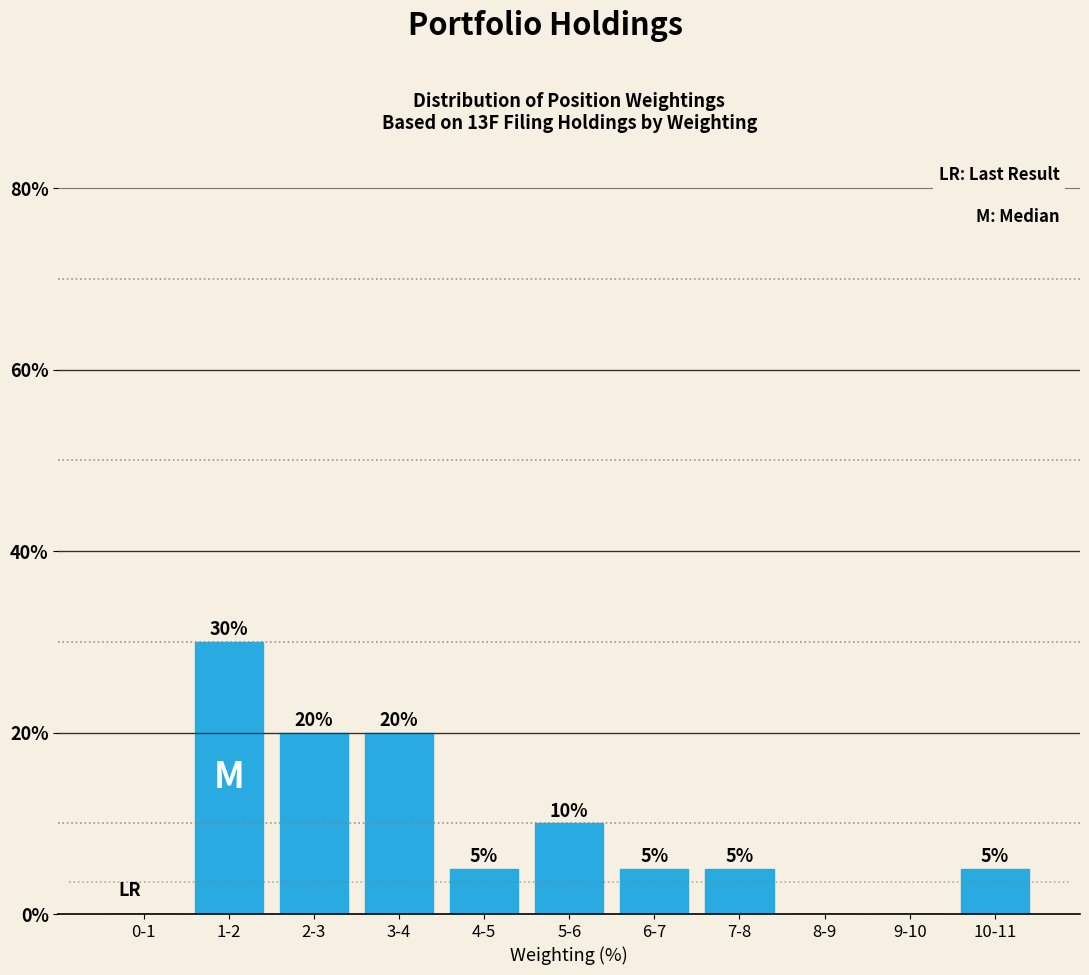

Reading left to right, transcribe all the data shown in this chart.

0-1=0	1-2=30	2-3=20	3-4=20	4-5=5	5-6=10	6-7=5	7-8=5	8-9=0	9-10=0	10-11=5